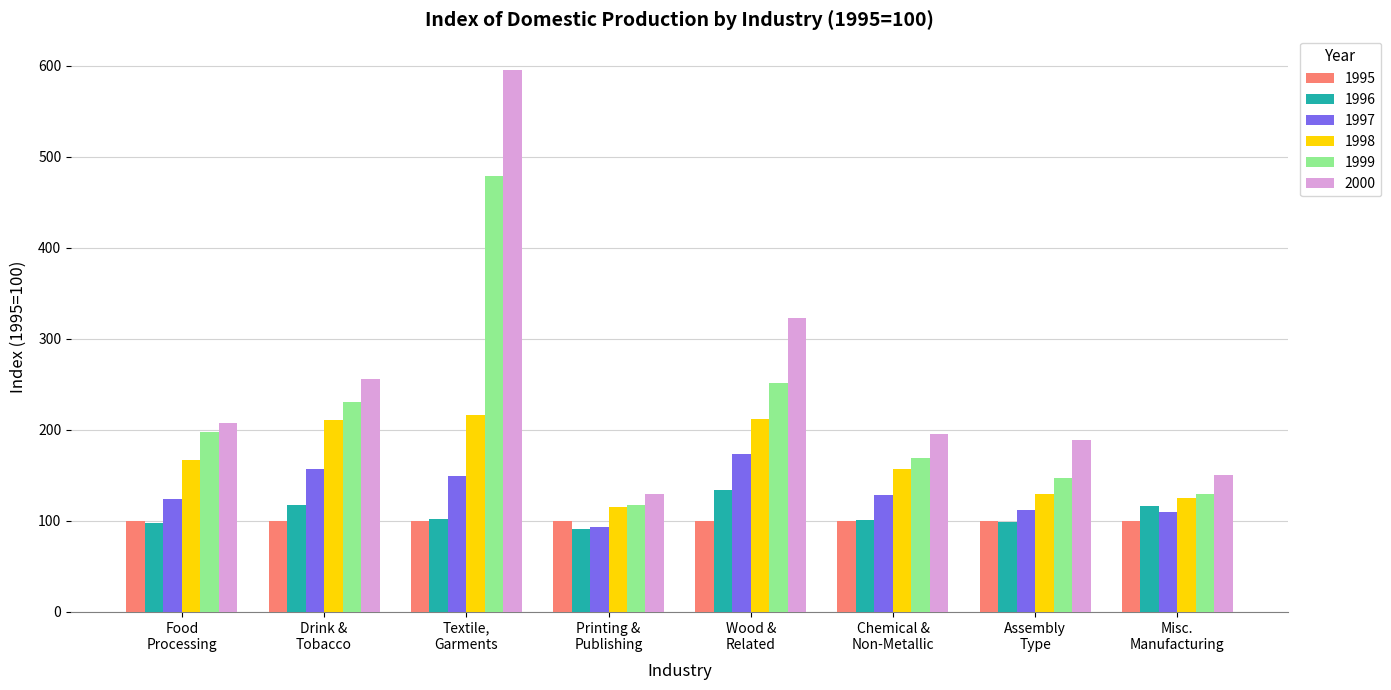

How many bars are there in total?

48